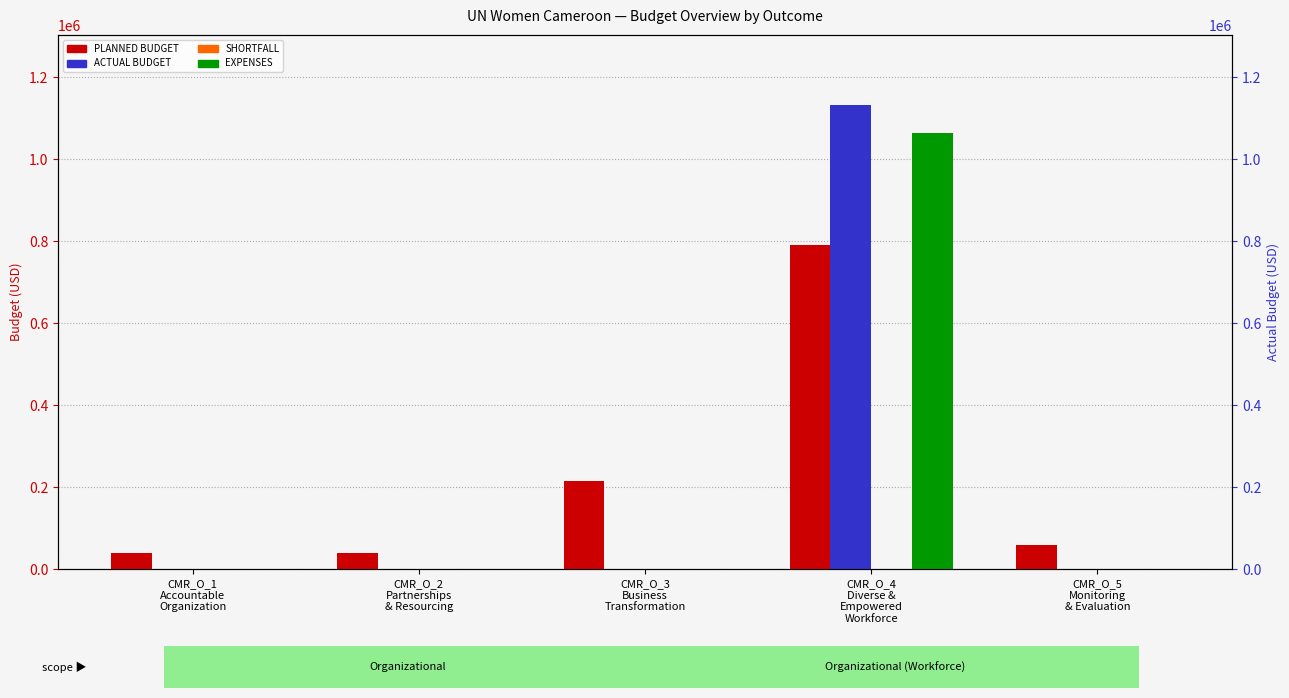

How many distinct data groups are displayed?

4